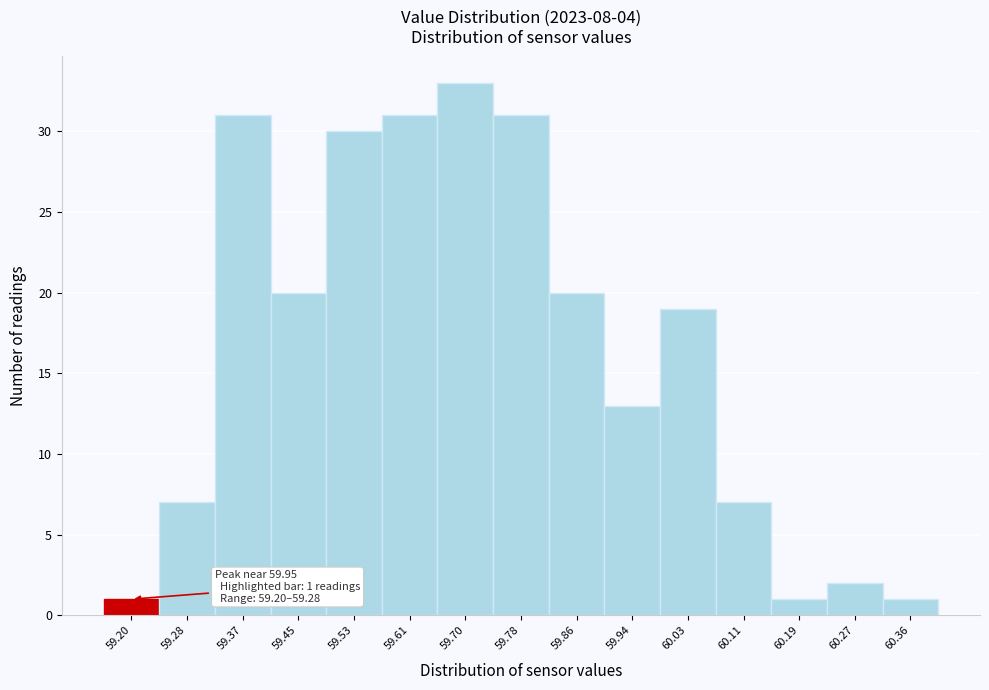

Reading left to right, transcribe all the data shown in this chart.

59.20=1	59.28=7	59.37=31	59.45=20	59.53=30	59.61=31	59.70=33	59.78=31	59.86=20	59.94=13	60.03=19	60.11=7	60.19=1	60.27=2	60.36=1